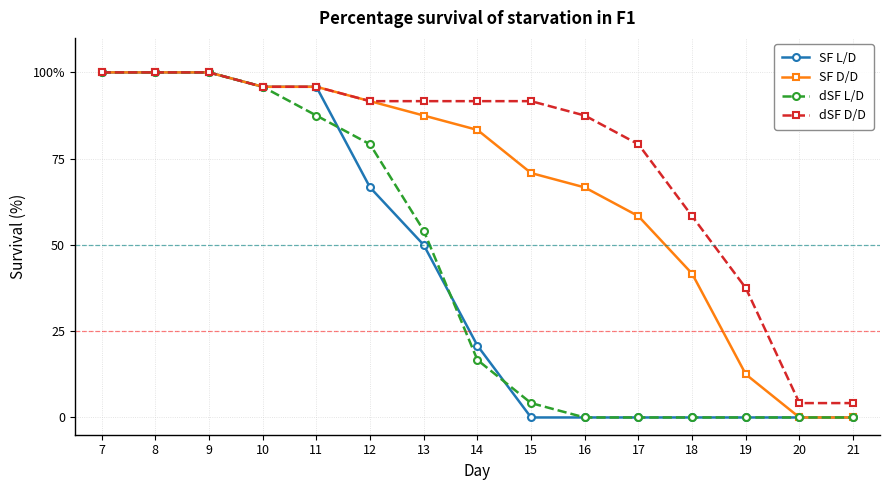

What are all the series names shown in the legend?

SF L/D, SF D/D, dSF L/D, dSF D/D